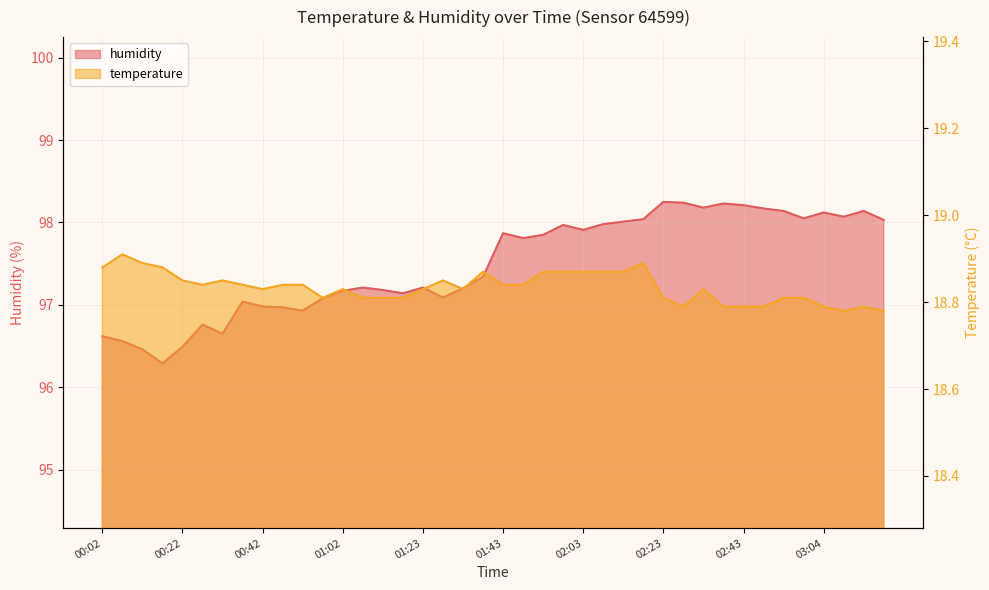

What is the value of the temperature point at the 27th from the left?

18.9